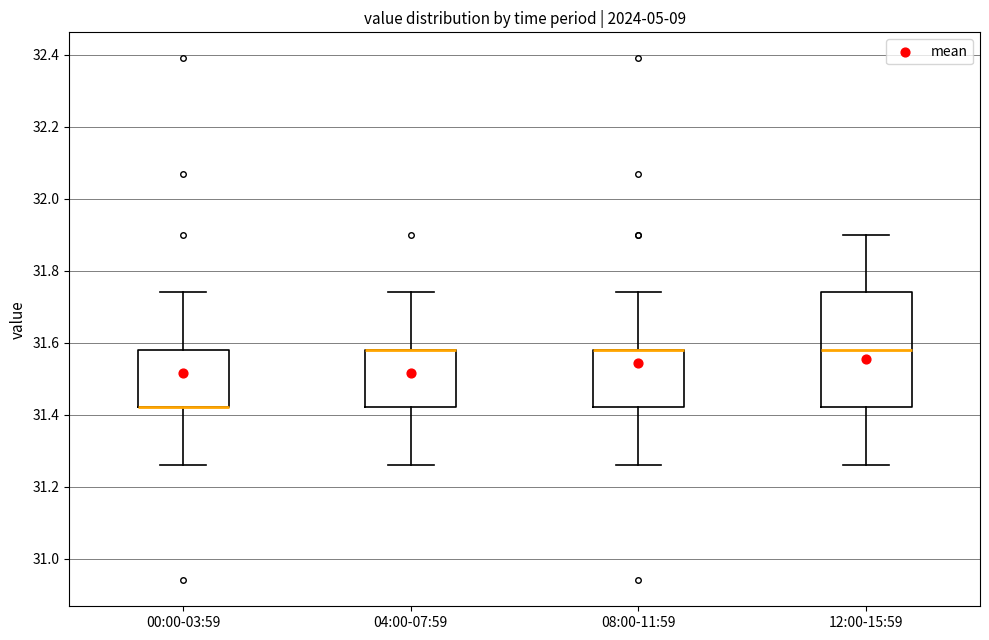

Reading left to right, transcribe this box plot: for each box, give where its median line is, the range the box spans, and where its two whiskers end, as read against the y-axis. The values are not printed on the chart, so give them approximately, as read against the axis.

00:00-03:59: median 31.42 (drawn on the box's lower edge), box 31.42 to 31.58, whiskers 31.26 to 31.74
04:00-07:59: median 31.58 (drawn on the box's upper edge), box 31.42 to 31.58, whiskers 31.26 to 31.74
08:00-11:59: median 31.58 (drawn on the box's upper edge), box 31.42 to 31.58, whiskers 31.26 to 31.74
12:00-15:59: median 31.58, box 31.42 to 31.74, whiskers 31.26 to 31.90